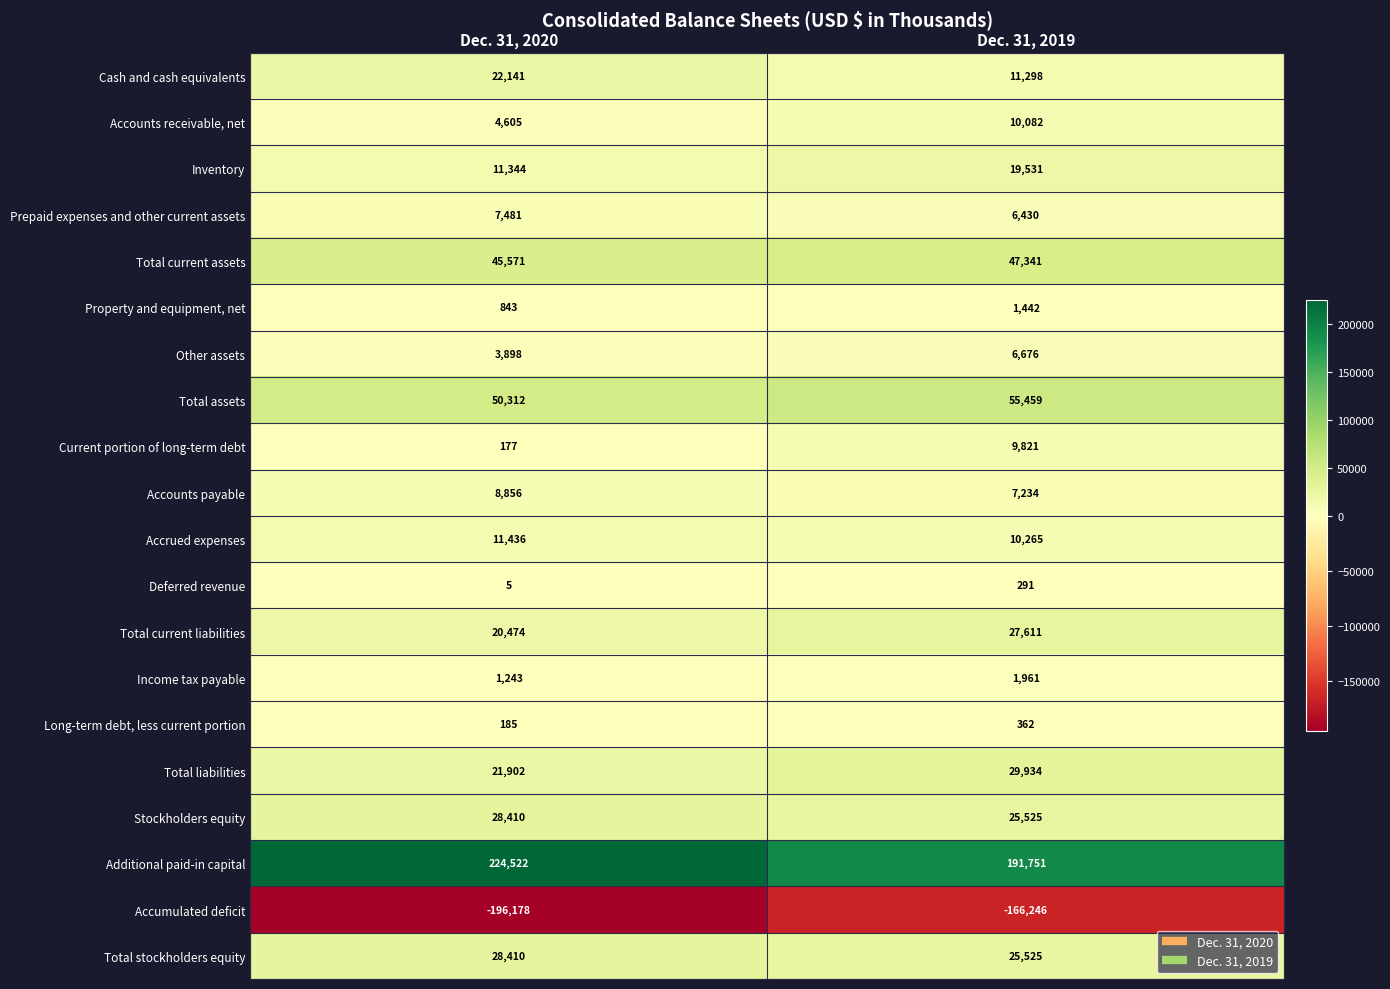

What is the sum of all Stockholders equity values?

53935